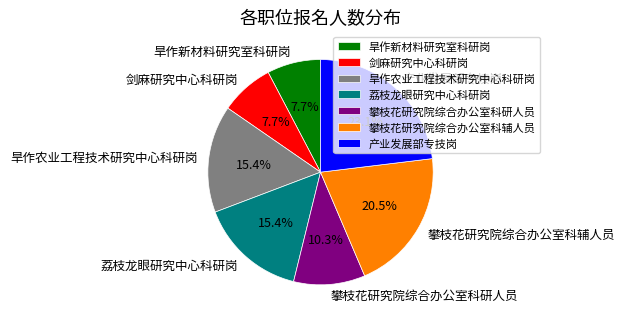

Is there a majority slice in this chart?

No